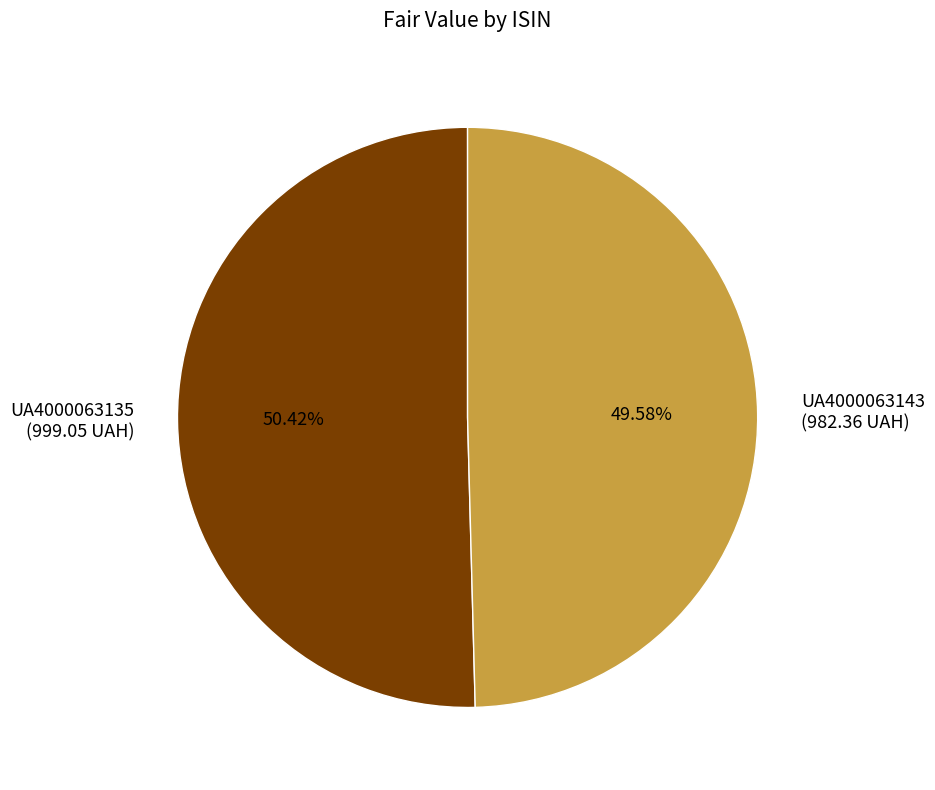

What is the ratio of the value at UA4000063143 to the value at UA4000063135?

1.0